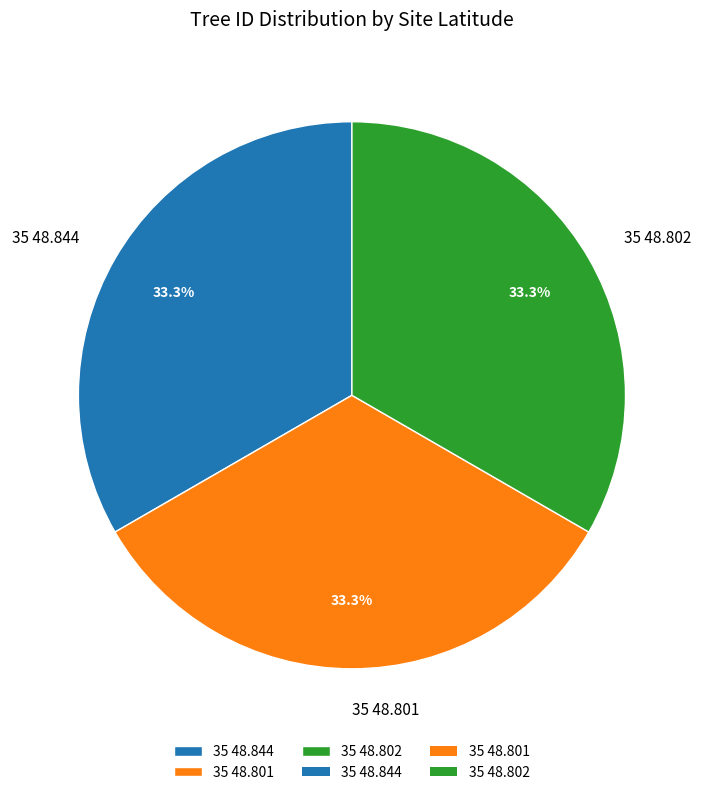

Does 35 48.801 account for over 50% of the chart?

No